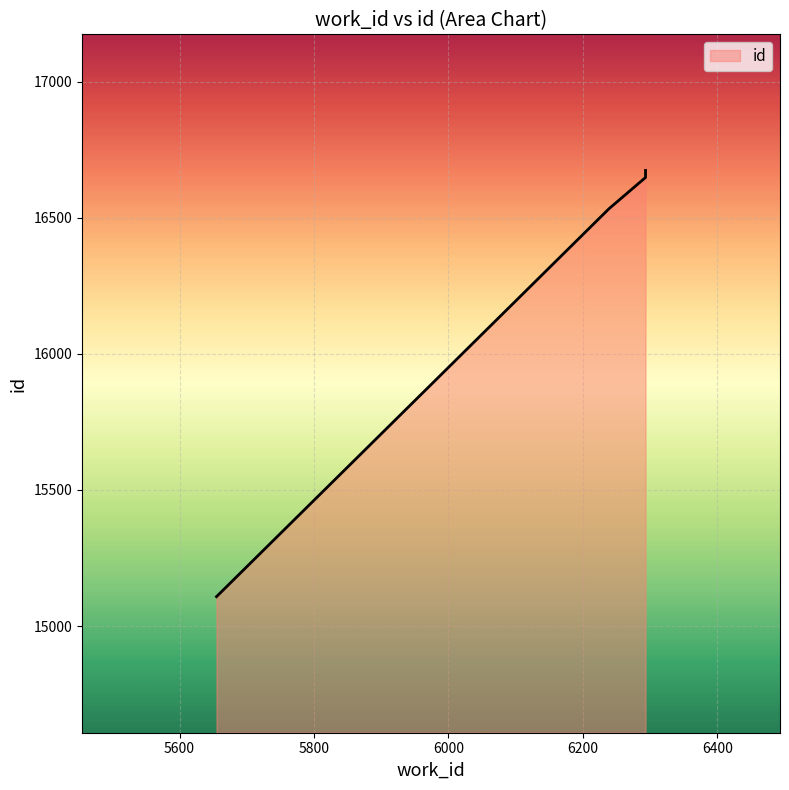

Count the number of data series in this chart.

1